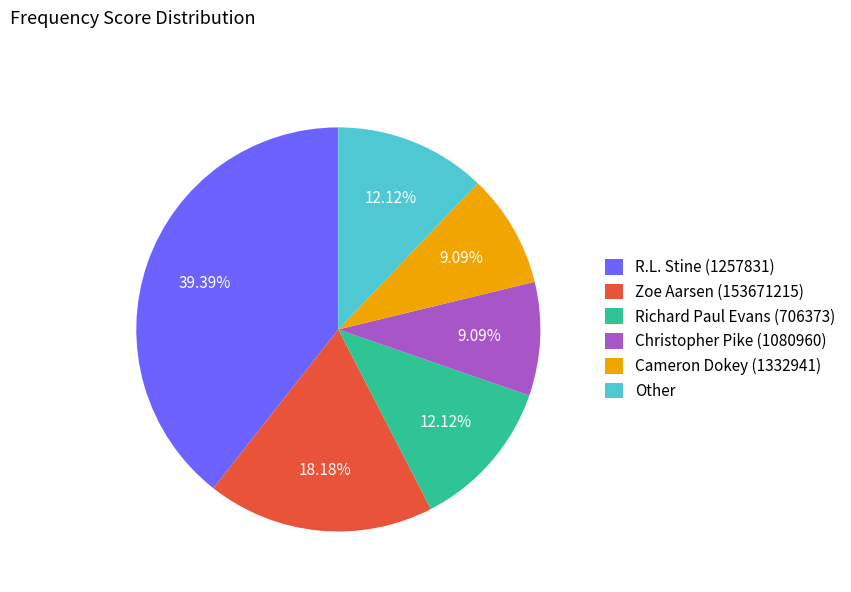

How many segments does this pie chart have?

6